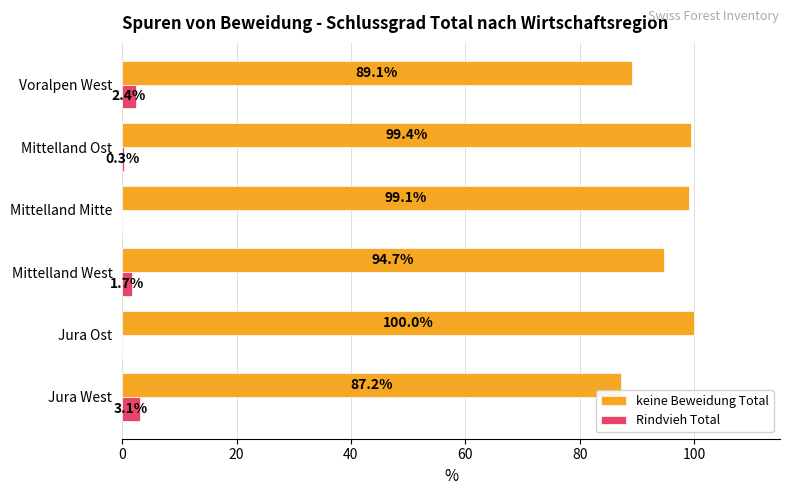

Where is keine Beweidung Total nearest to the value 93?

Mittelland West